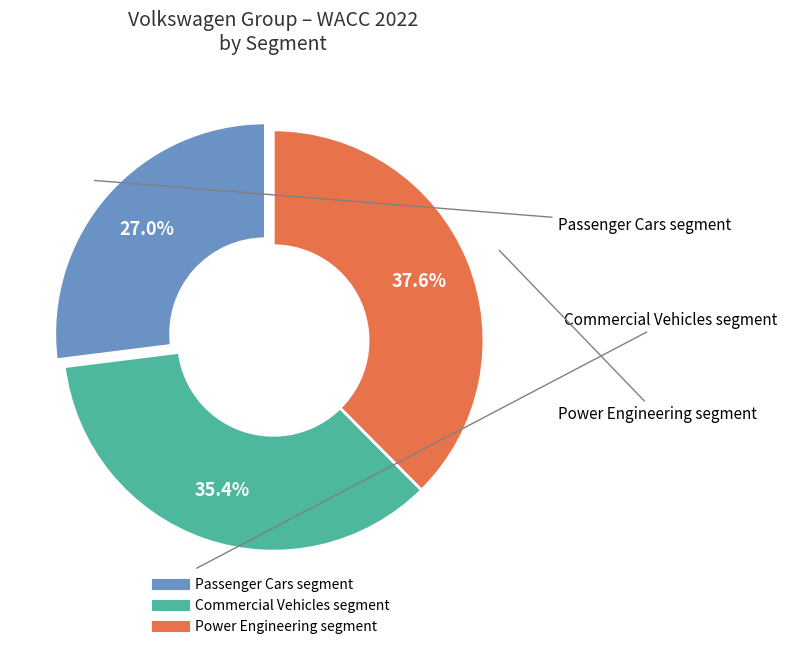

Which category has the biggest portion of the pie?

Power Engineering segment